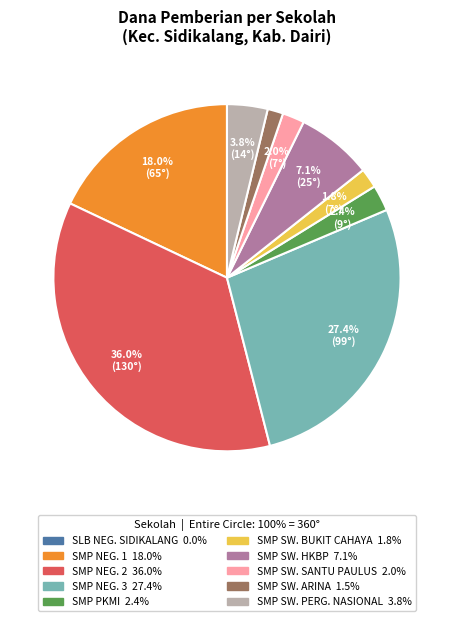

Does any single category account for the majority?

No